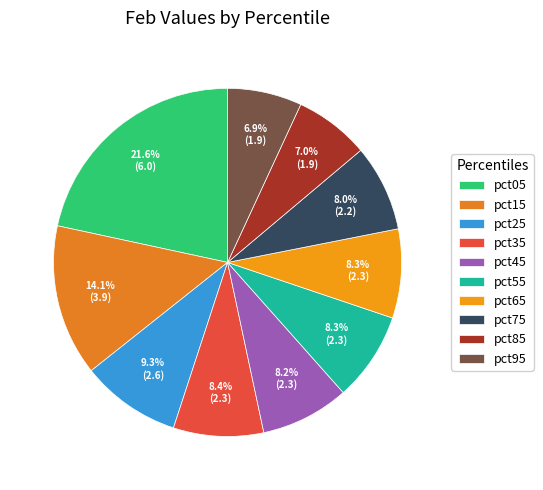

What is the ratio of the value at pct55 to the value at pct05?

0.4